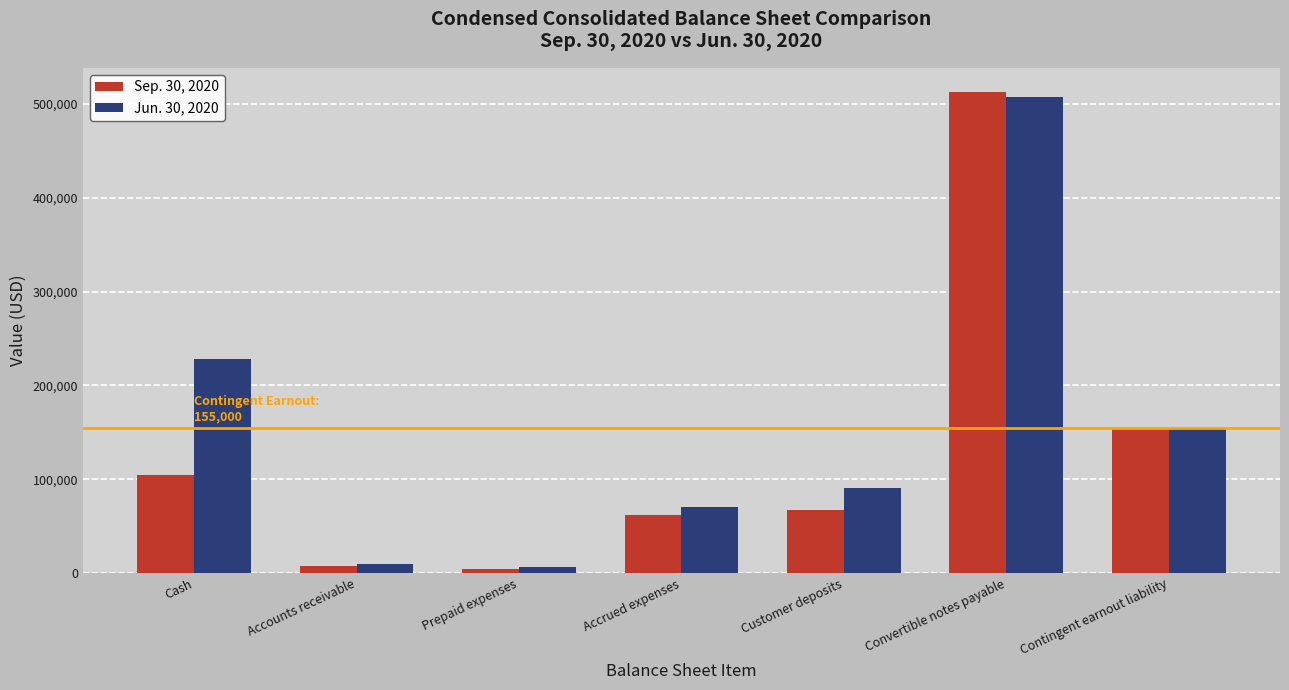

Are the bars horizontal?

No